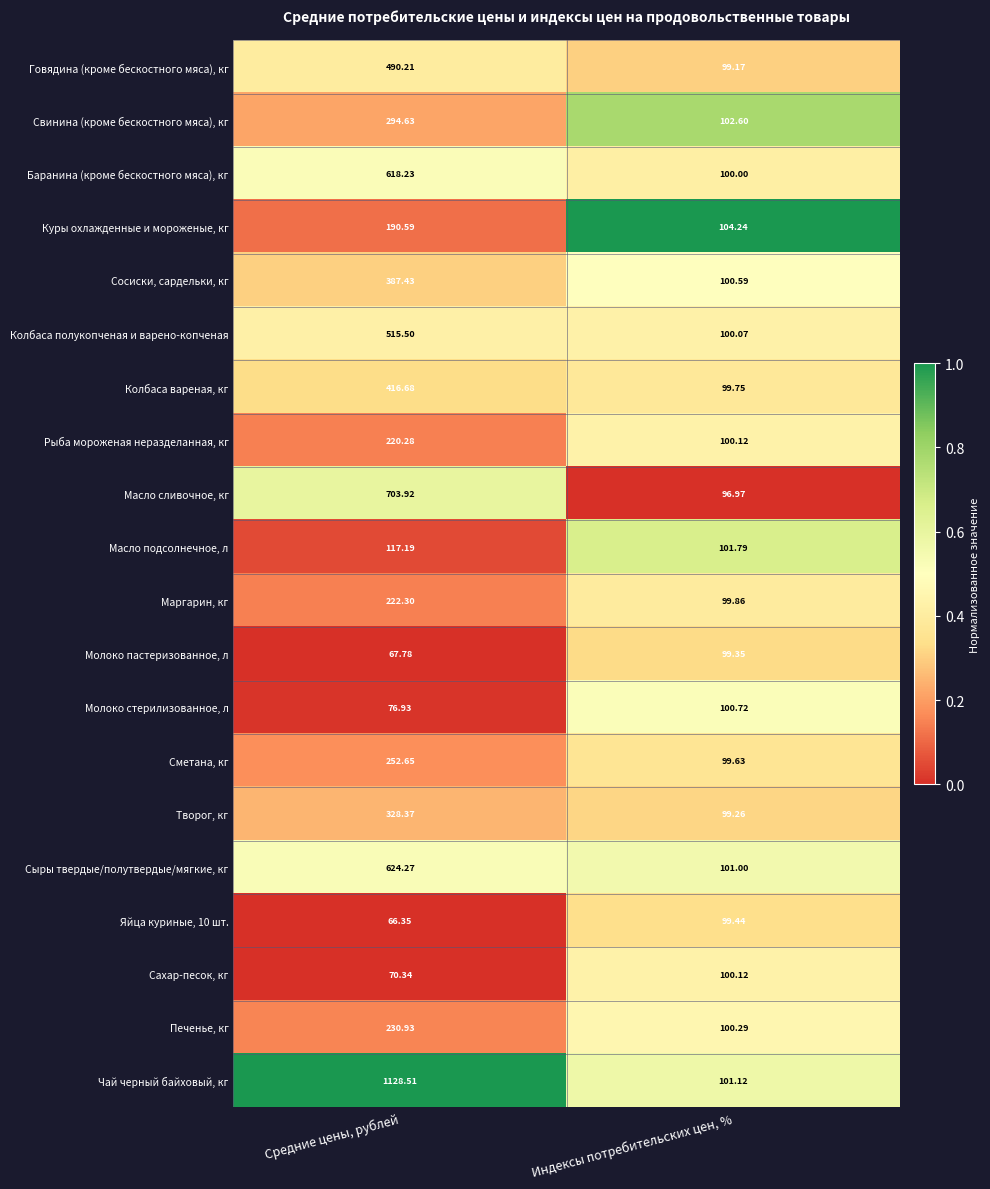

Which category has the lowest value in the Молоко стерилизованное, л series?

Средние цены, рублей